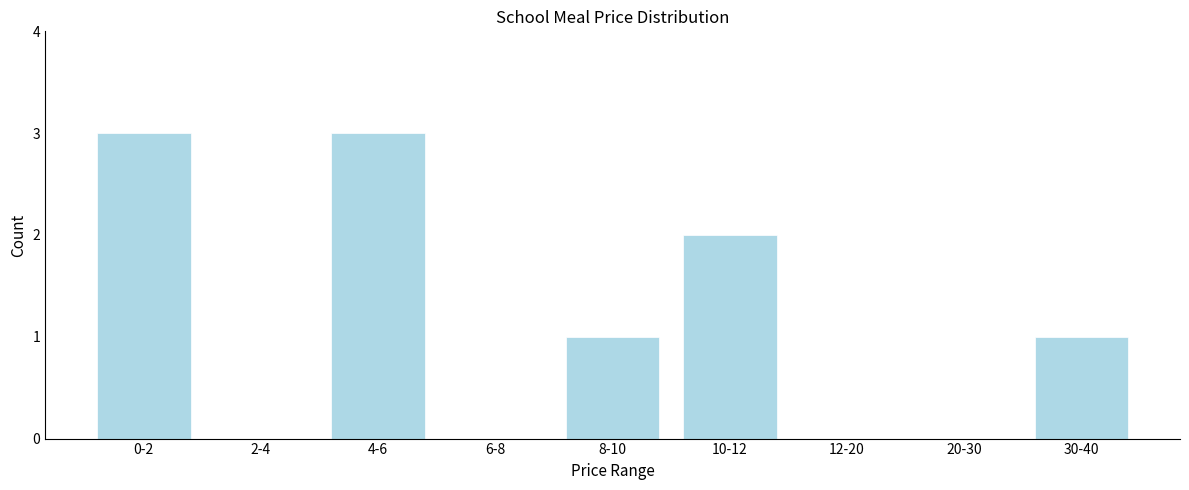

Reading left to right, list all the values displayed in this chart.

0-2=3	2-4=0	4-6=3	6-8=0	8-10=1	10-12=2	12-20=0	20-30=0	30-40=1